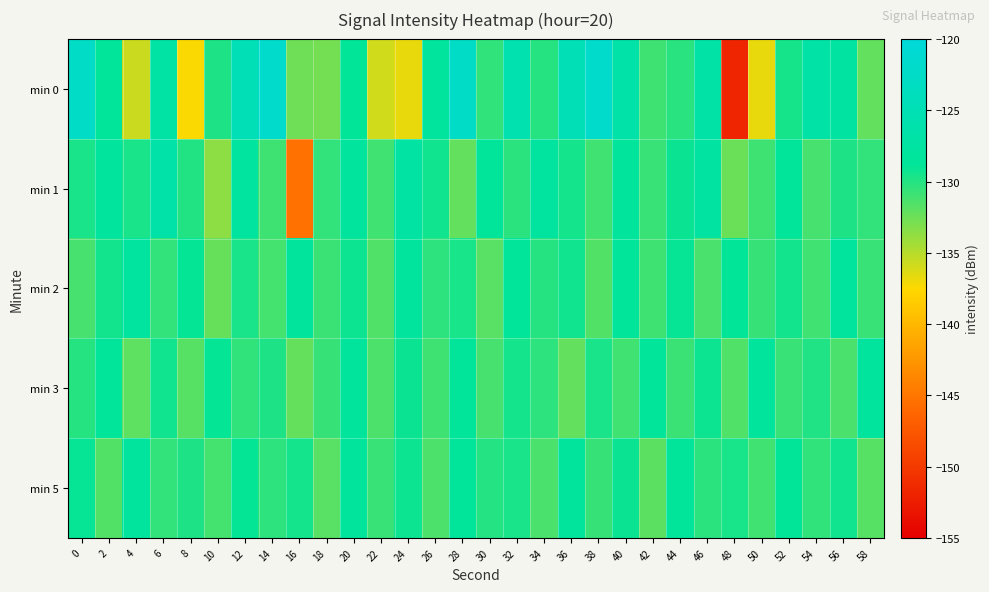

Which series has the largest range (max minus min)?

min 0